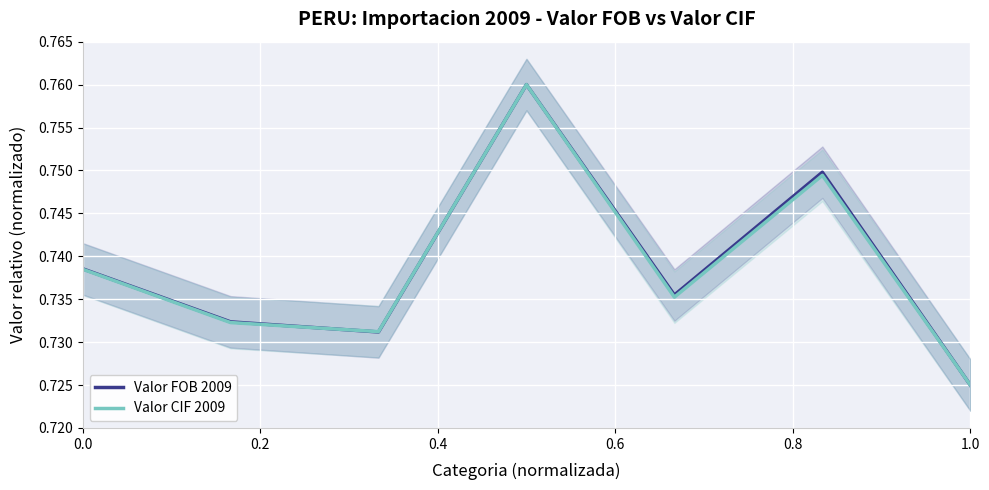

List the series in order of their peak value, lowest first.

Valor FOB 2009, Valor CIF 2009